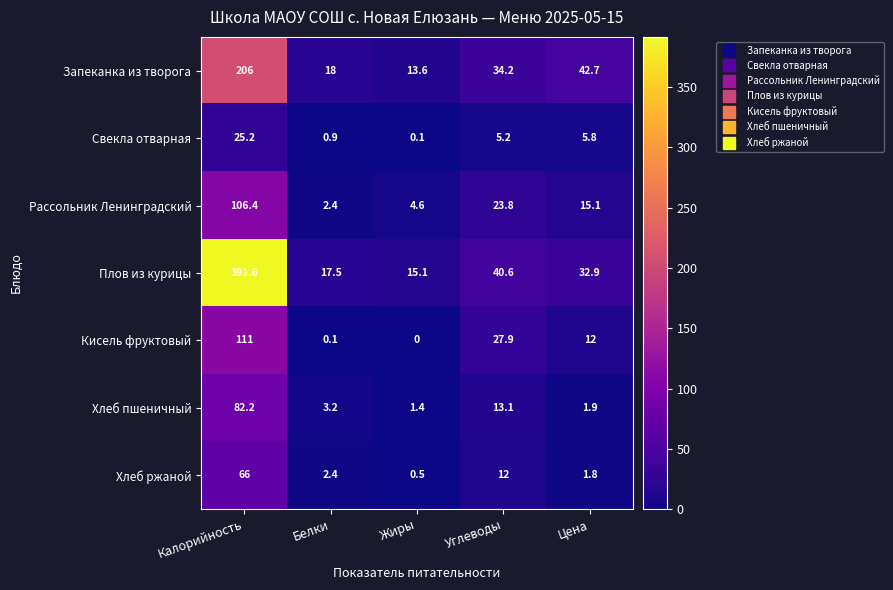

Which series has the largest range (max minus min)?

Плов из курицы